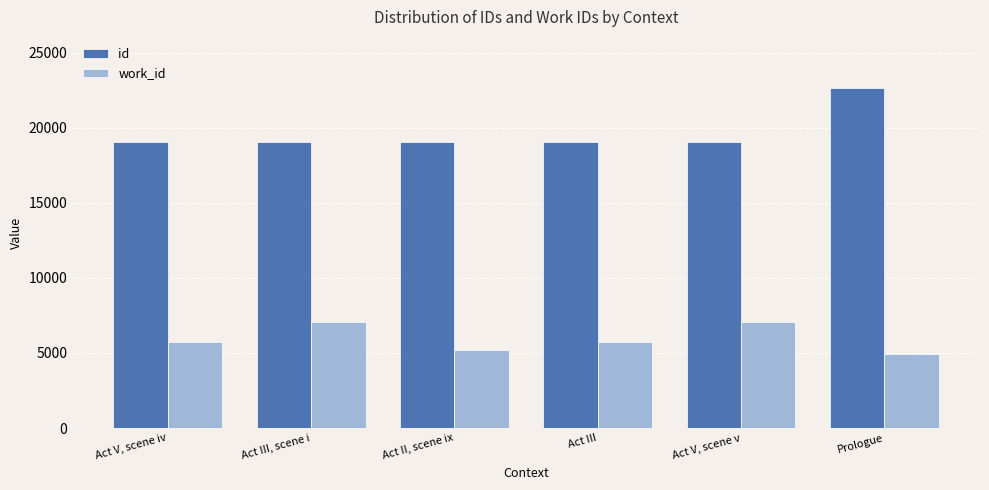

How many data points in work_id are less than 5733?

3